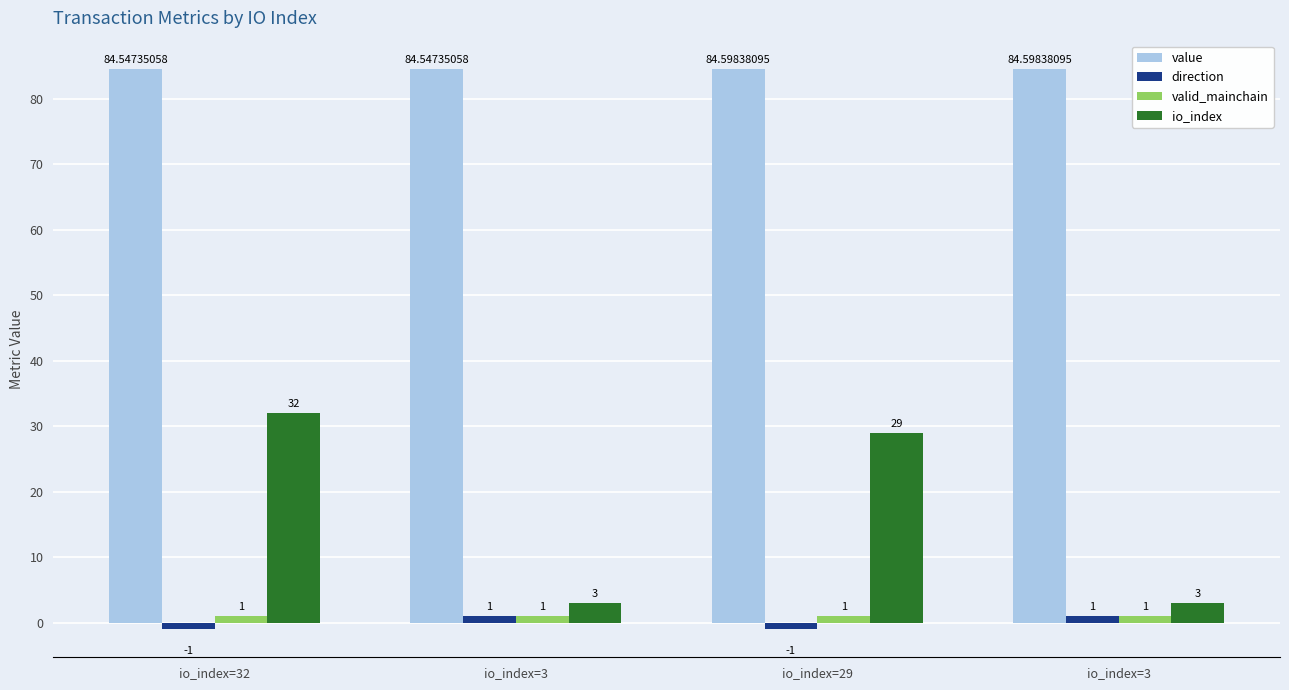

At which category is the sum across all series the highest?

io_index=32